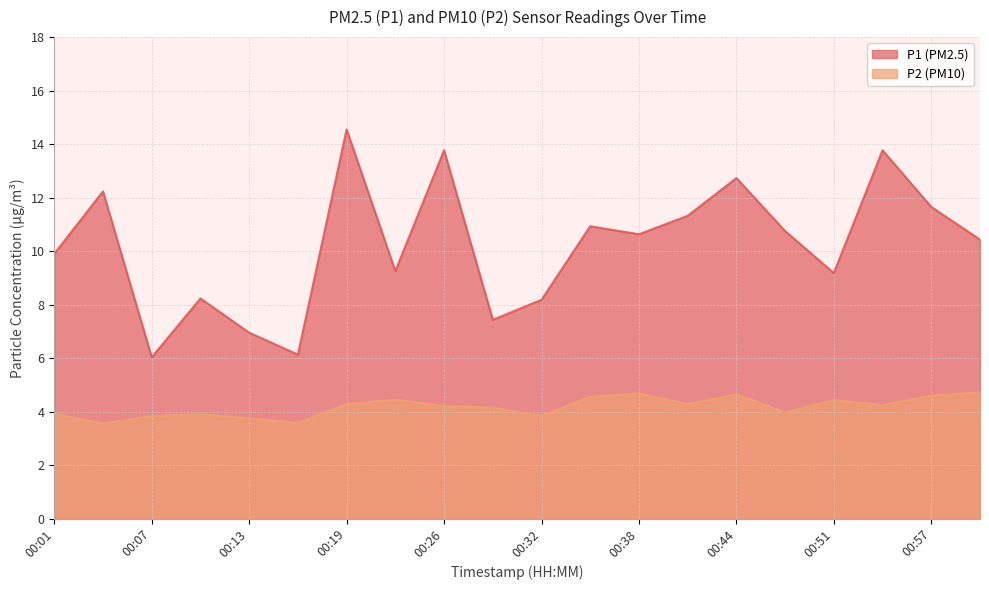

The value of P2 at 00:19 is 4.3. True or false?

True